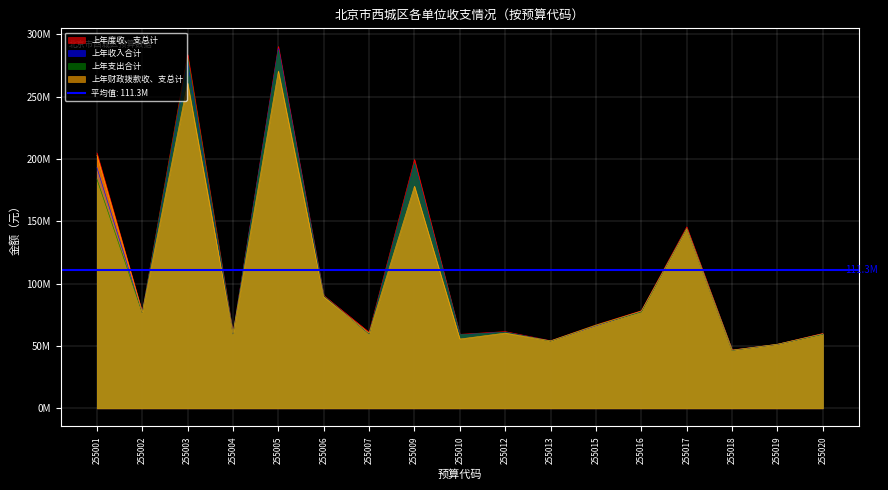

At how many categories does at least one series exceed 210063061?

2